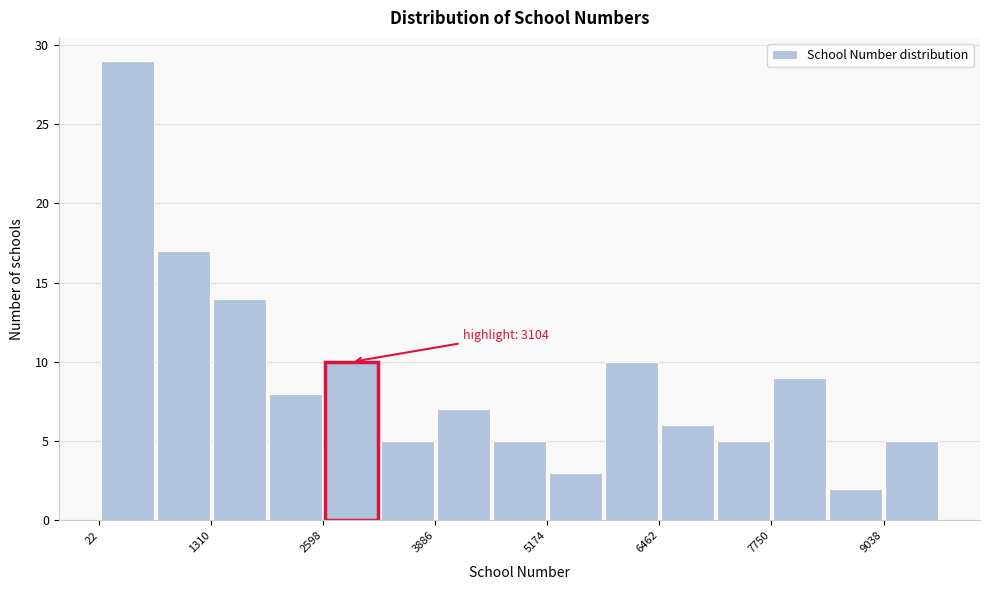

Read against the x-axis, roughly where is the centre of the tallest bar?

400